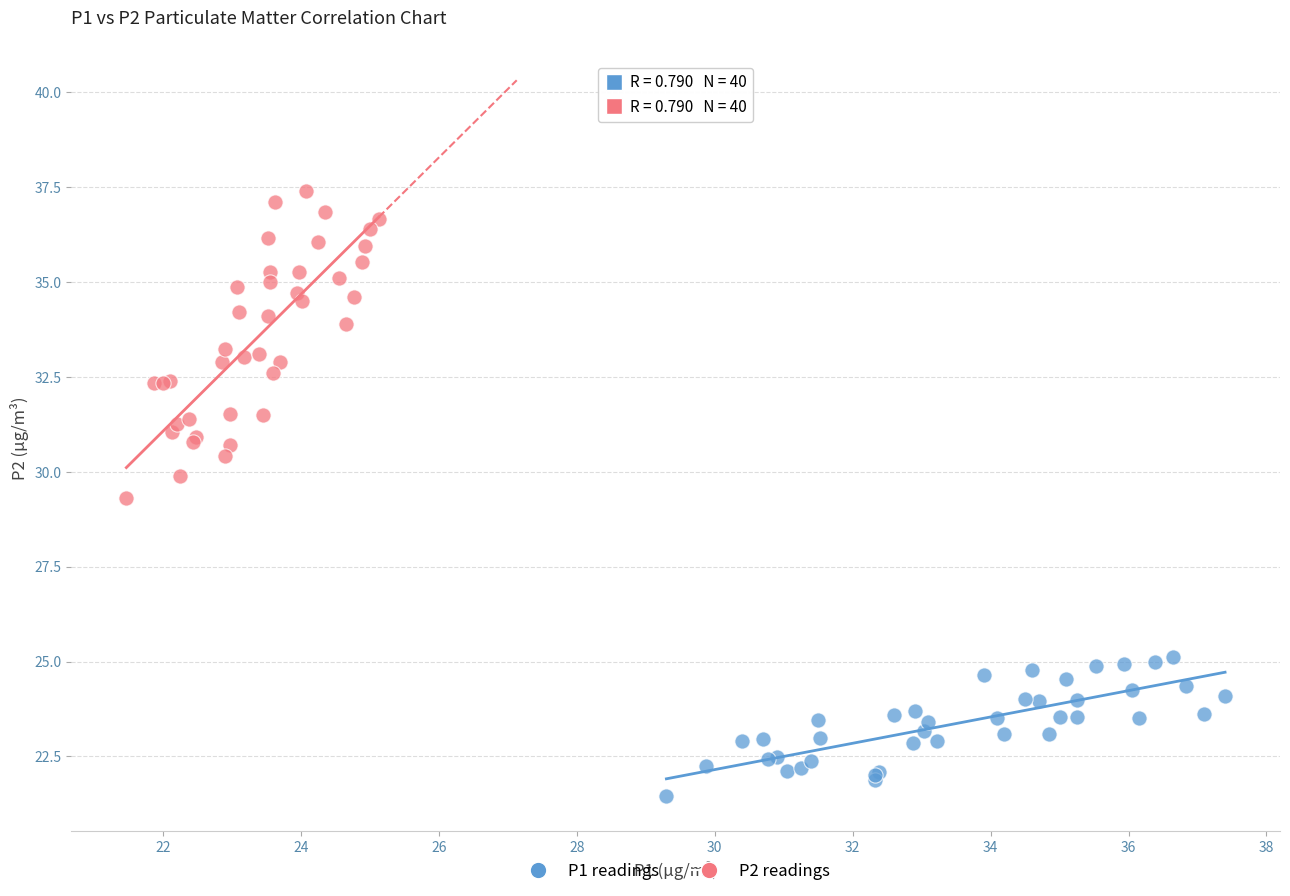

Which series contains the highest Y value?

P2 readings